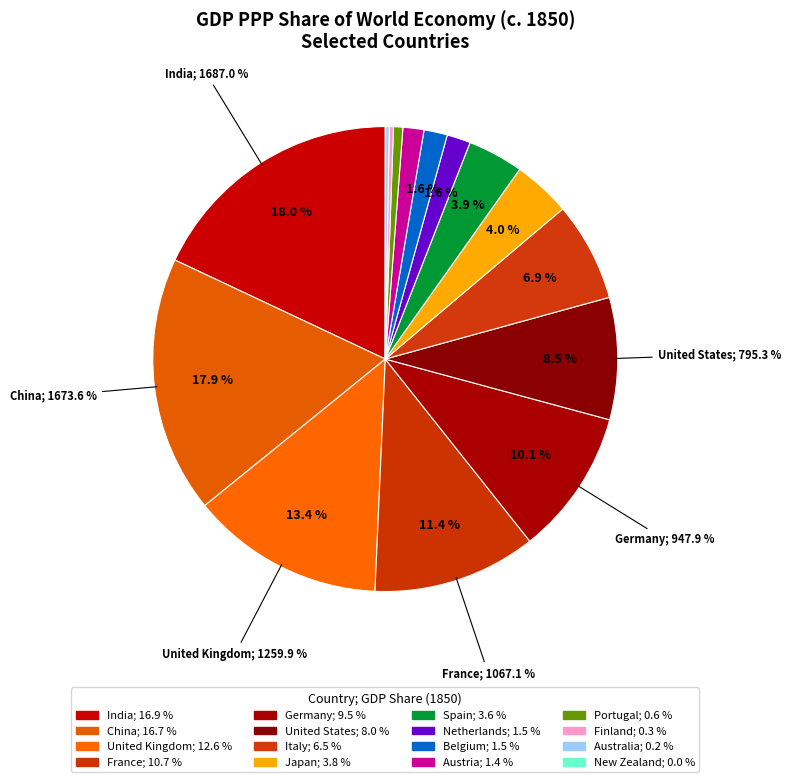

Is there any slice that represents more than half of the pie?

No